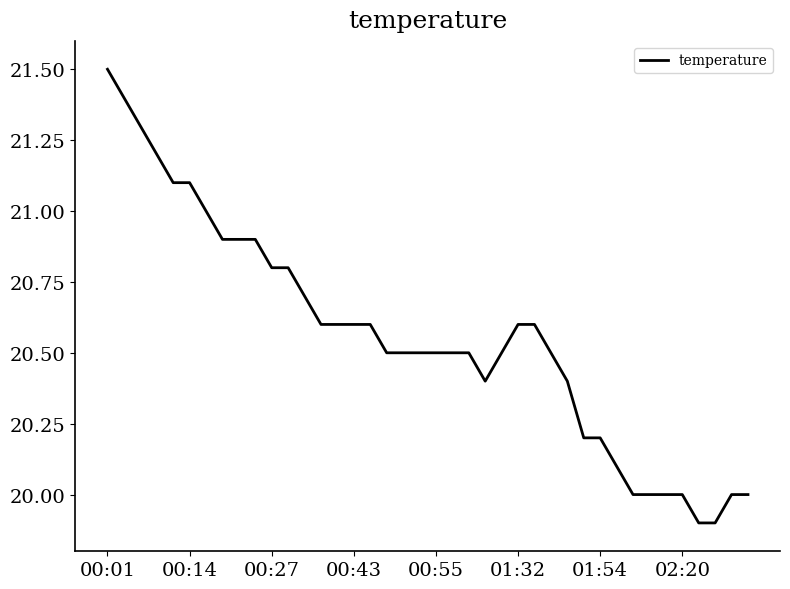

What is the minimum value shown in the chart?

19.9